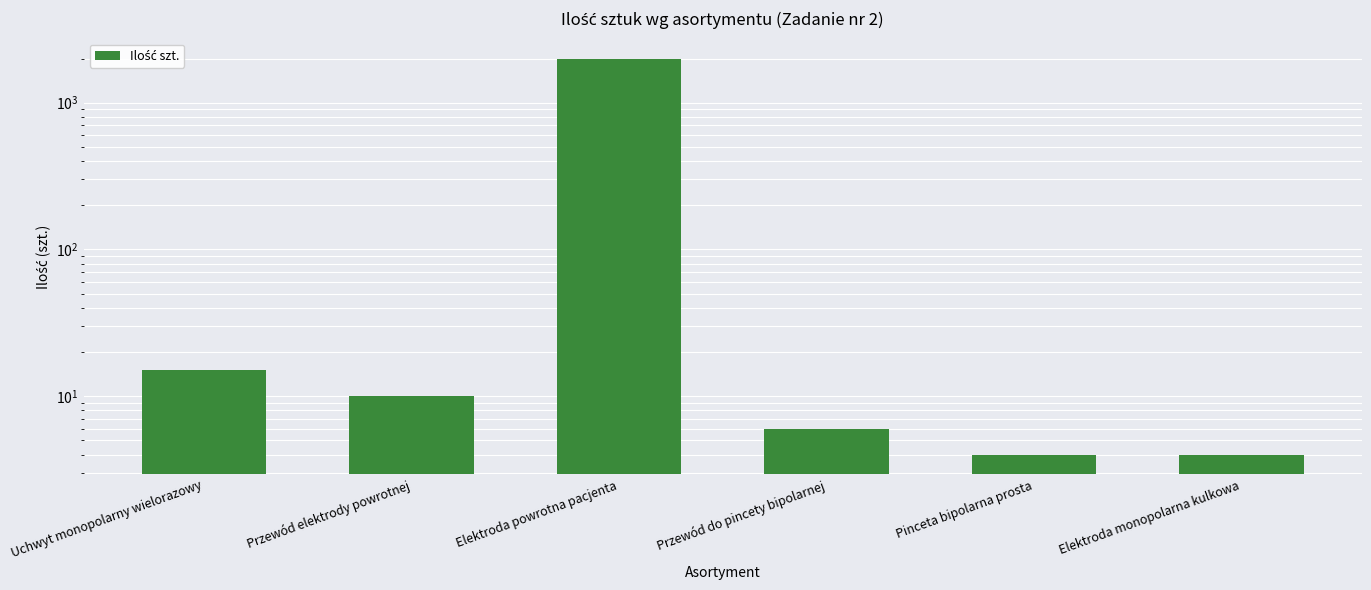

What is the difference between the maximum and second lowest values?

1996